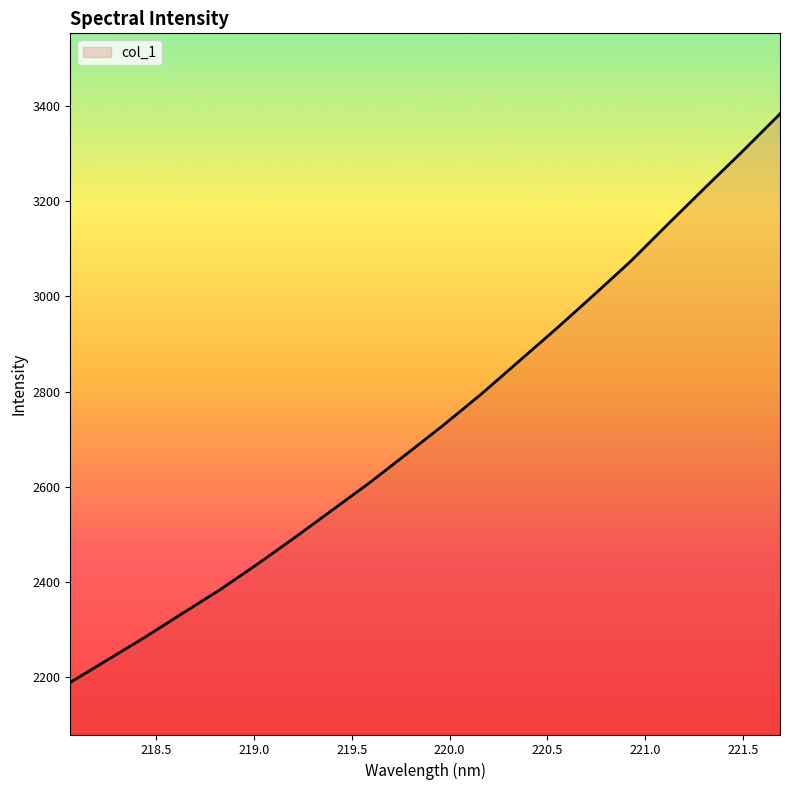

What is the greatest value displayed?

3383.5